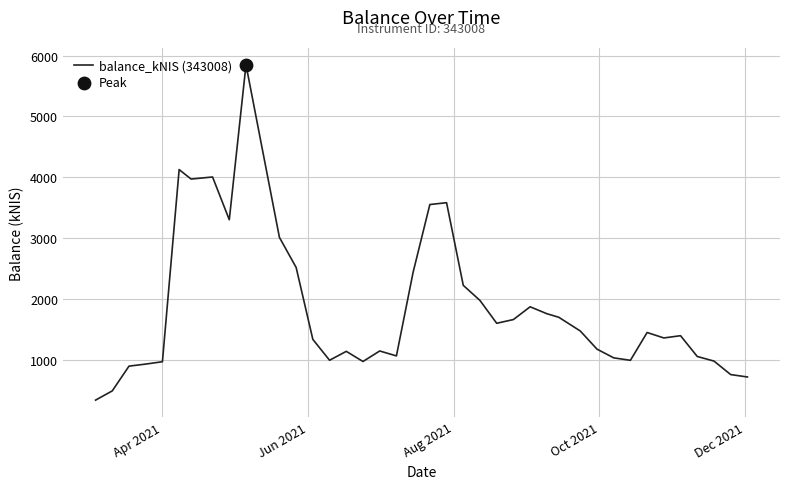

What is the difference between the maximum and minimum values?

5509.1